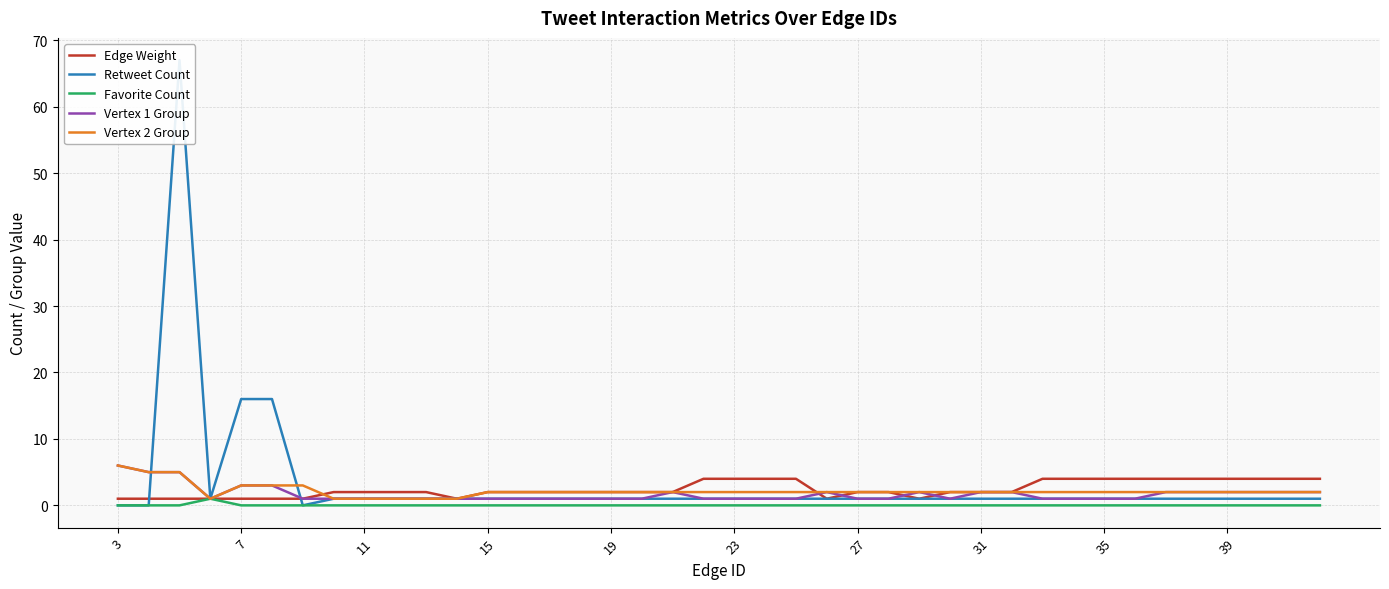

True or false: Vertex 1 Group and Vertex 2 Group cross at least once.

False